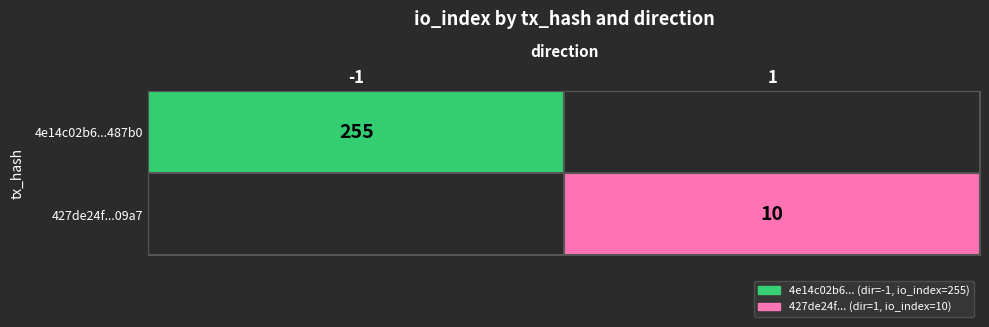

The value of 427de24f...09a7 at 1 is 3. True or false?

False